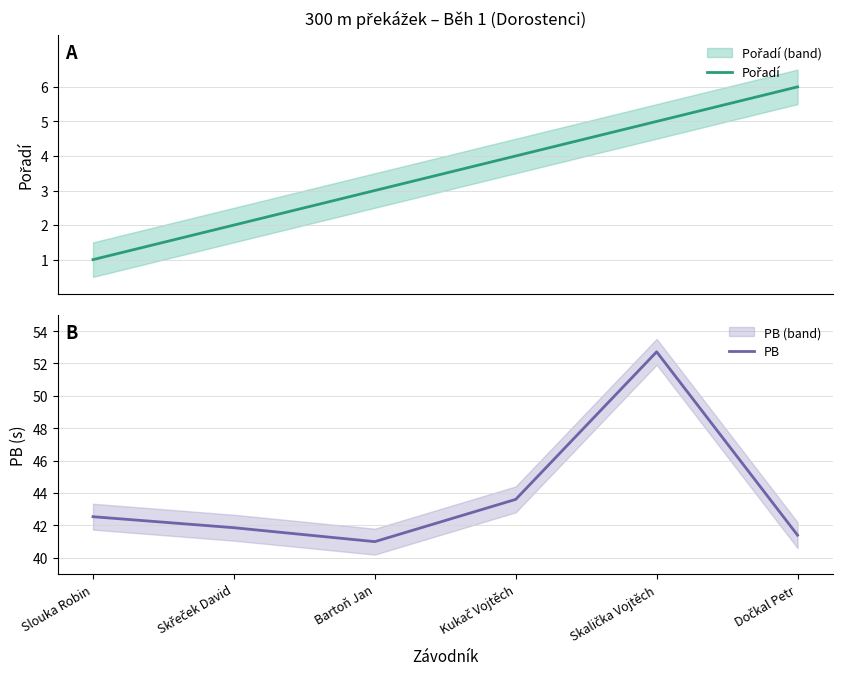

Reading right to left, what are all the values shown in this chart?

Pořadí: 6.0	5.0	4.0	3.0	2.0	1.0
PB: 41.4	52.7	43.6	41.0	41.9	42.5